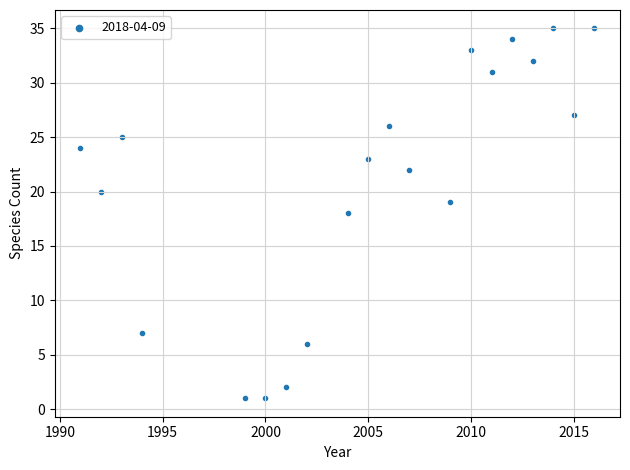

What is the range of Y values (max minus min)?

34